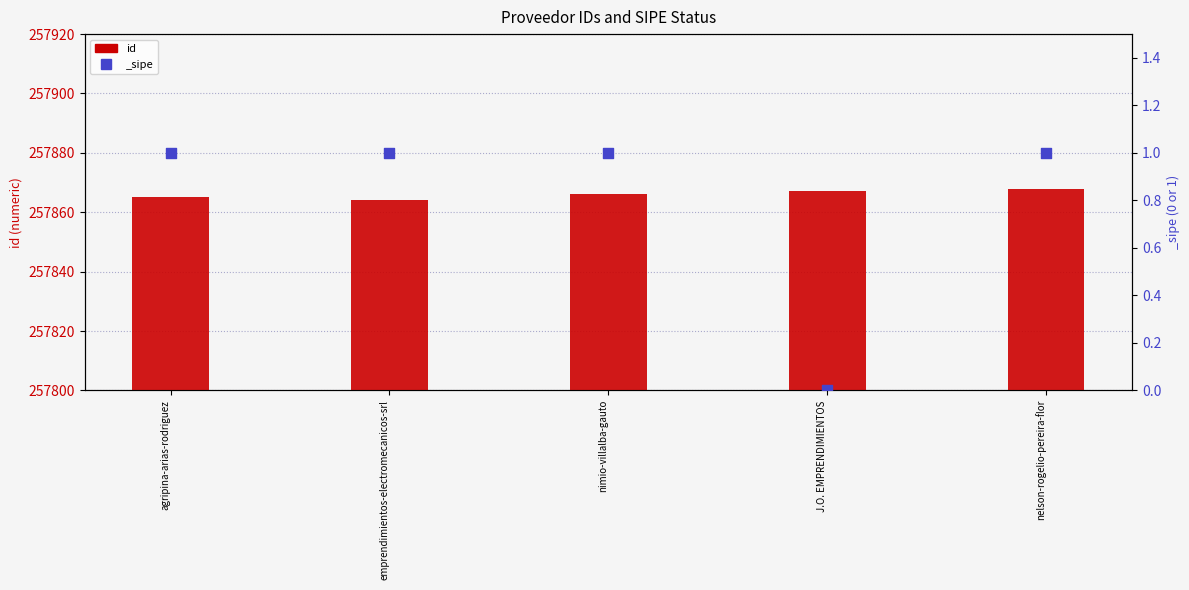

What is the change in value from emprendimientos-electromecanicos-srl to nimio-villalba-gauto?

+2